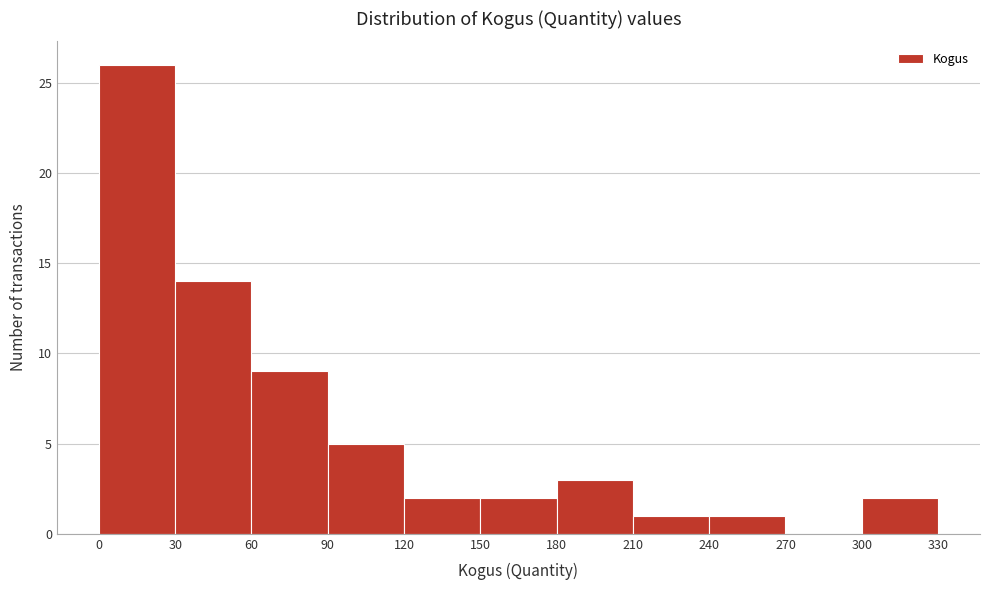

Which range on the x-axis has the tallest bar?

0 to 30